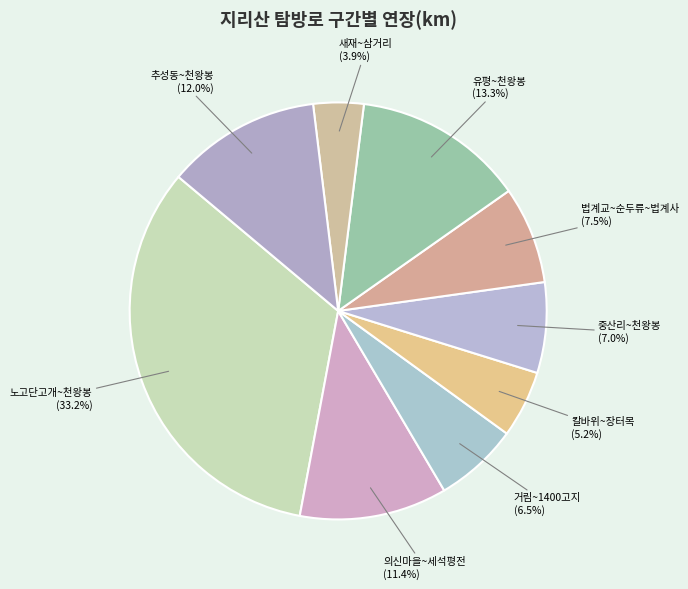

True or false: 거림~1400고지 accounts for 1% of the total.

False